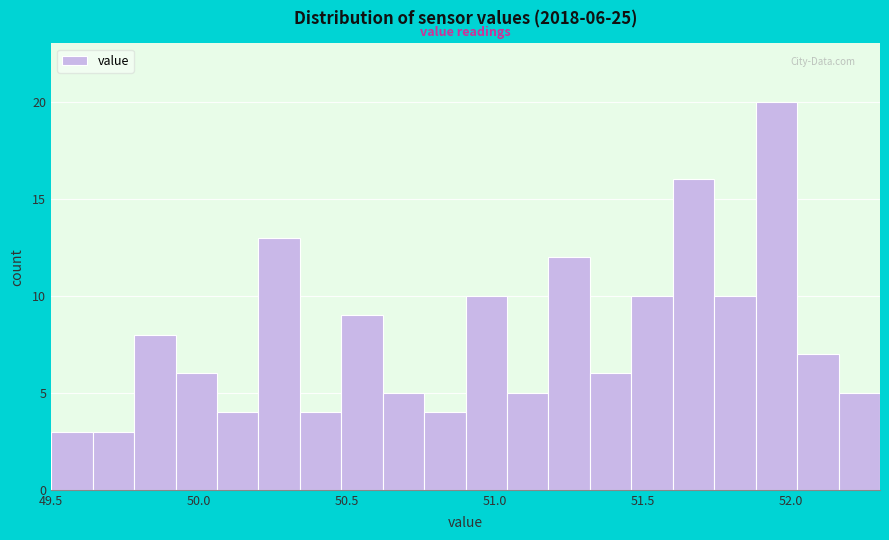

Around what value on the x-axis is the tallest bar? Give the approximate position of its centre, as read against the axis.

51.95